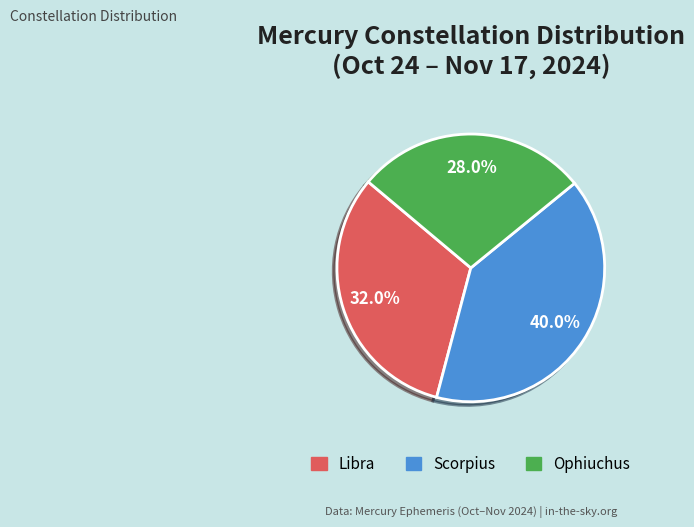

Is there a majority slice in this chart?

No